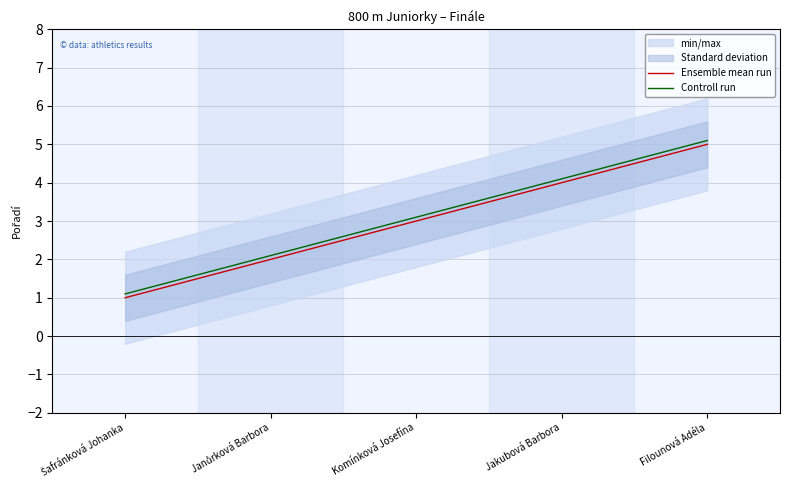

Reading right to left, extract all data points from this chart.

Ensemble mean run: Filounová Adéla=5.0	Jakubová Barbora=4.0	Komínková Josefína=3.0	Janůrková Barbora=2.0	Šafránková Johanka=1.0
Controll run: Filounová Adéla=5.1	Jakubová Barbora=4.1	Komínková Josefína=3.1	Janůrková Barbora=2.1	Šafránková Johanka=1.1